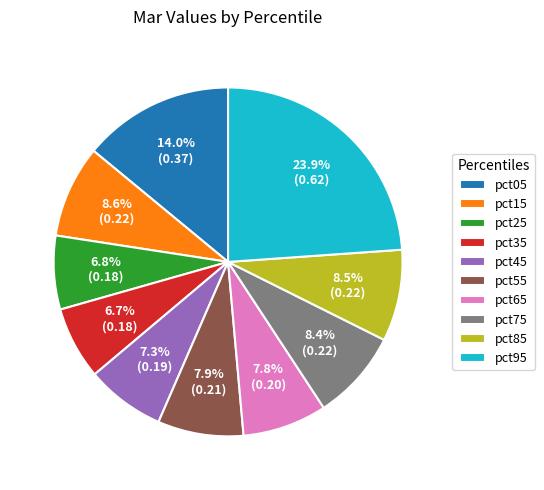

Which category has the biggest portion of the pie?

pct95